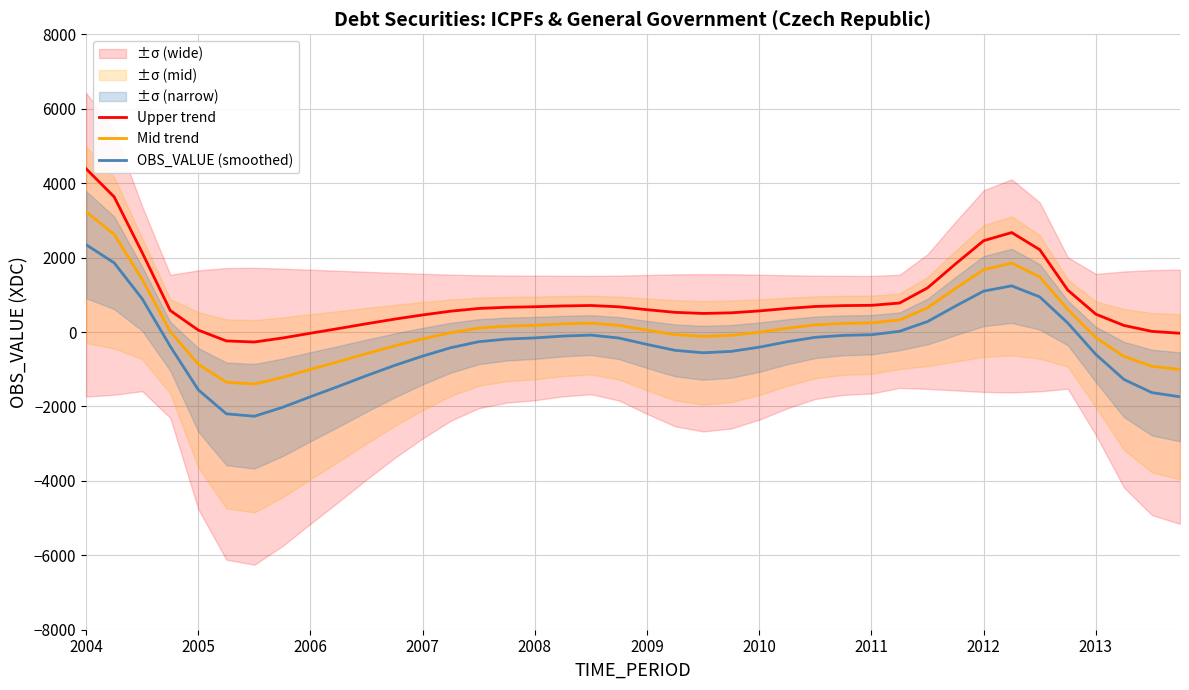

True or false: Mid trend has more than 2 interior local peaks.

False